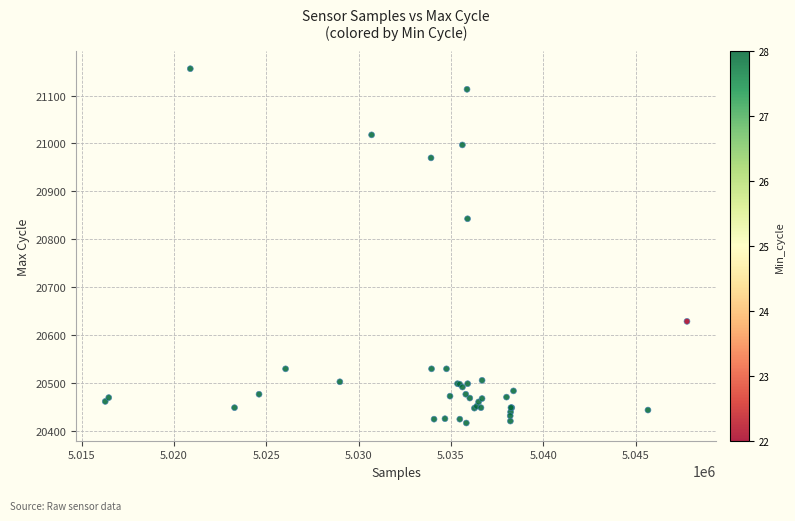

What Y value in the scatter plot is closest to 20786?

20843